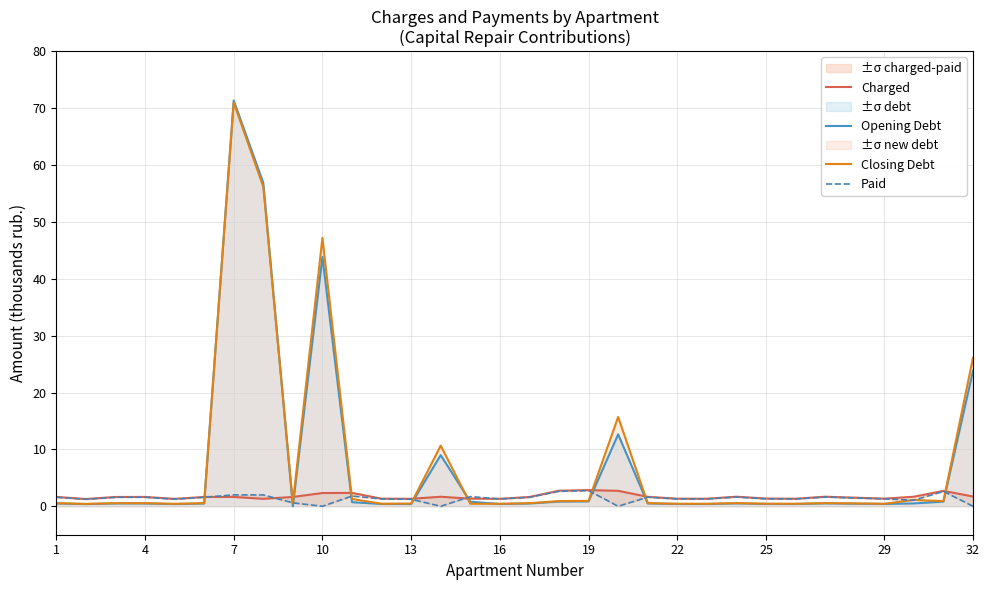

Which series has the largest total across all categories?

Closing Debt